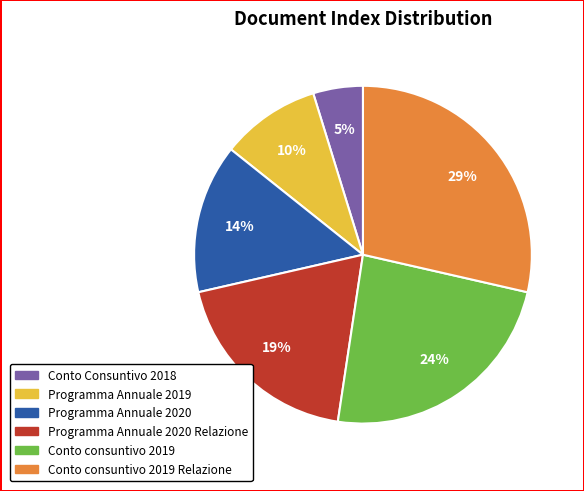

Do Conto consuntivo 2019 and Programma Annuale 2019 together represent more than half of the pie?

No